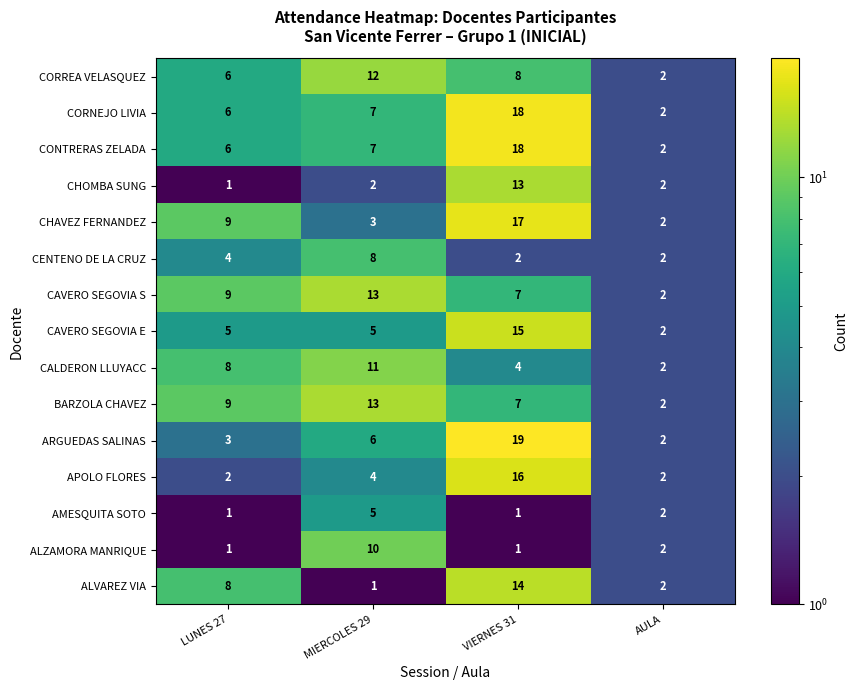

What is the minimum value shown in the chart?

1